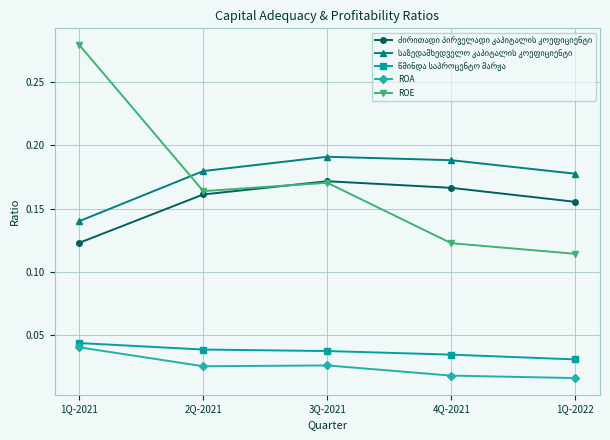

True or false: ROA has a value of 0.1 at 1Q-2021.

False